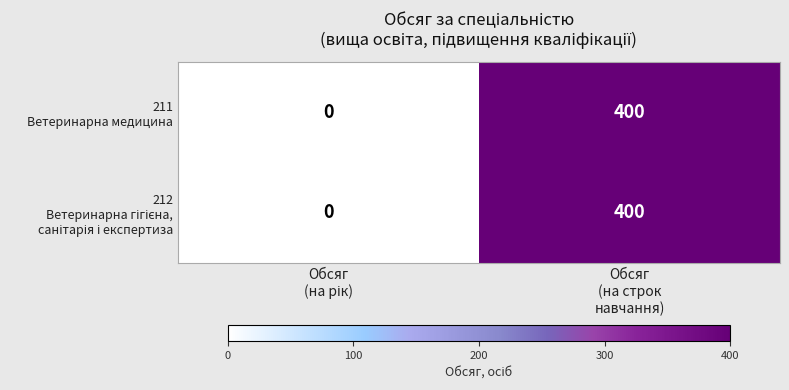

What is the maximum value shown in the chart?

400